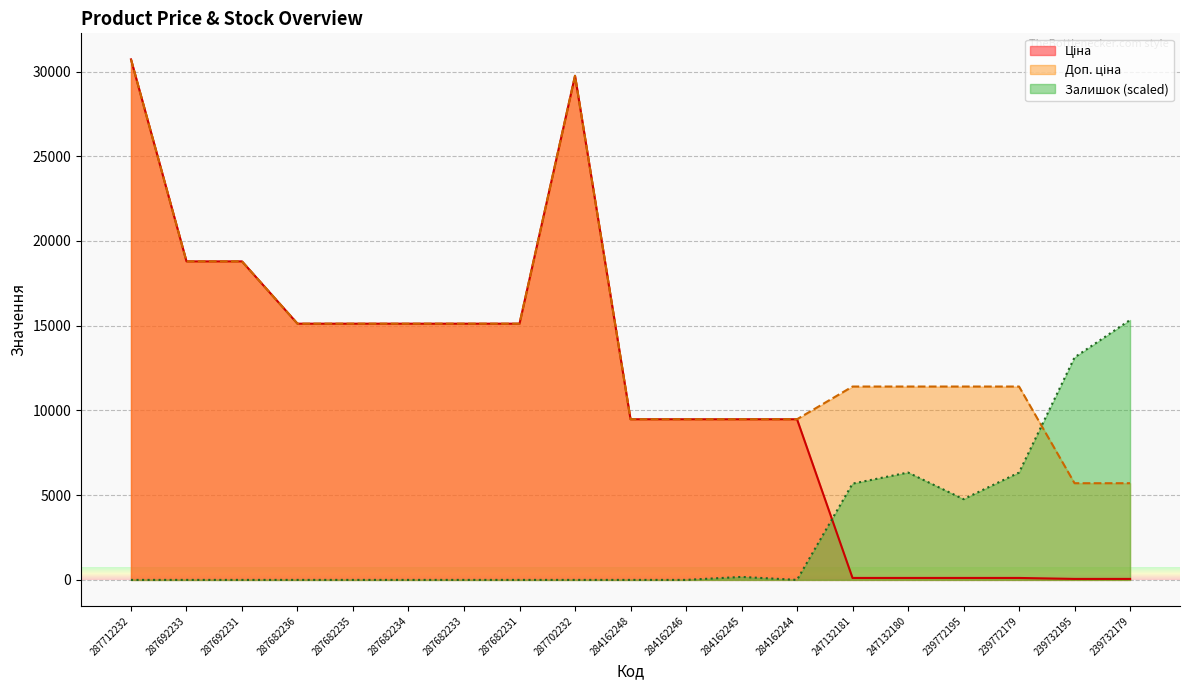

True or false: Ціна has a value of 13228.9 at 284162246.

False